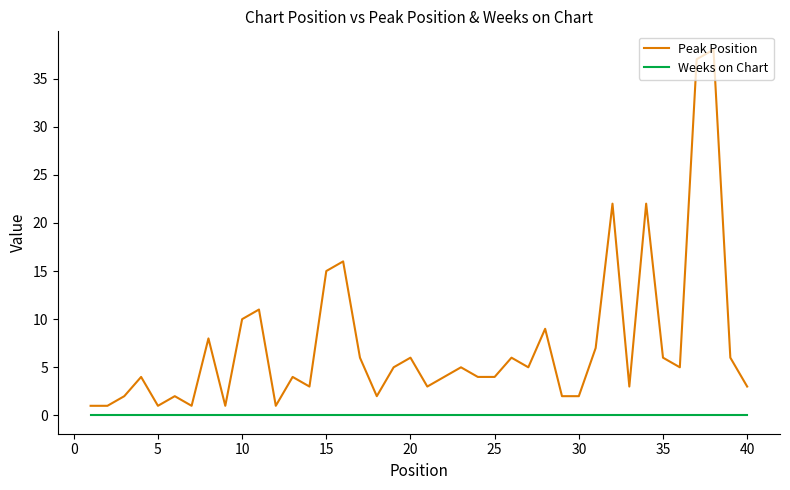

Which series has the largest total across all categories?

Peak Position